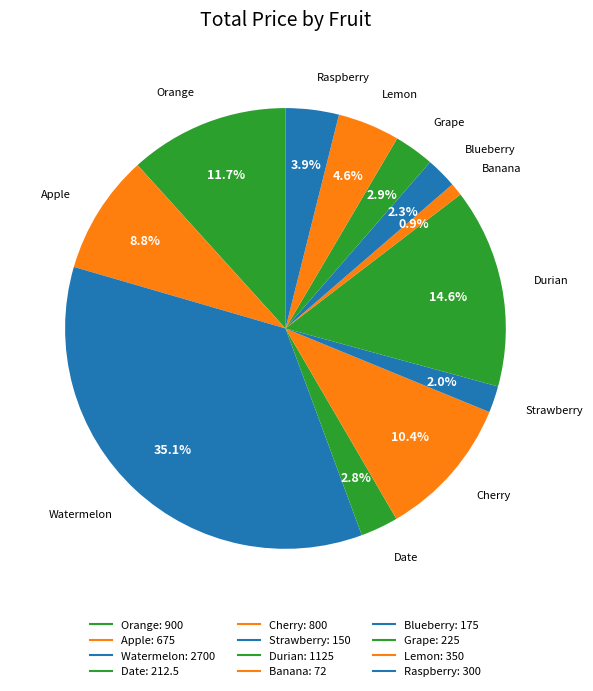

How many segments does this pie chart have?

12